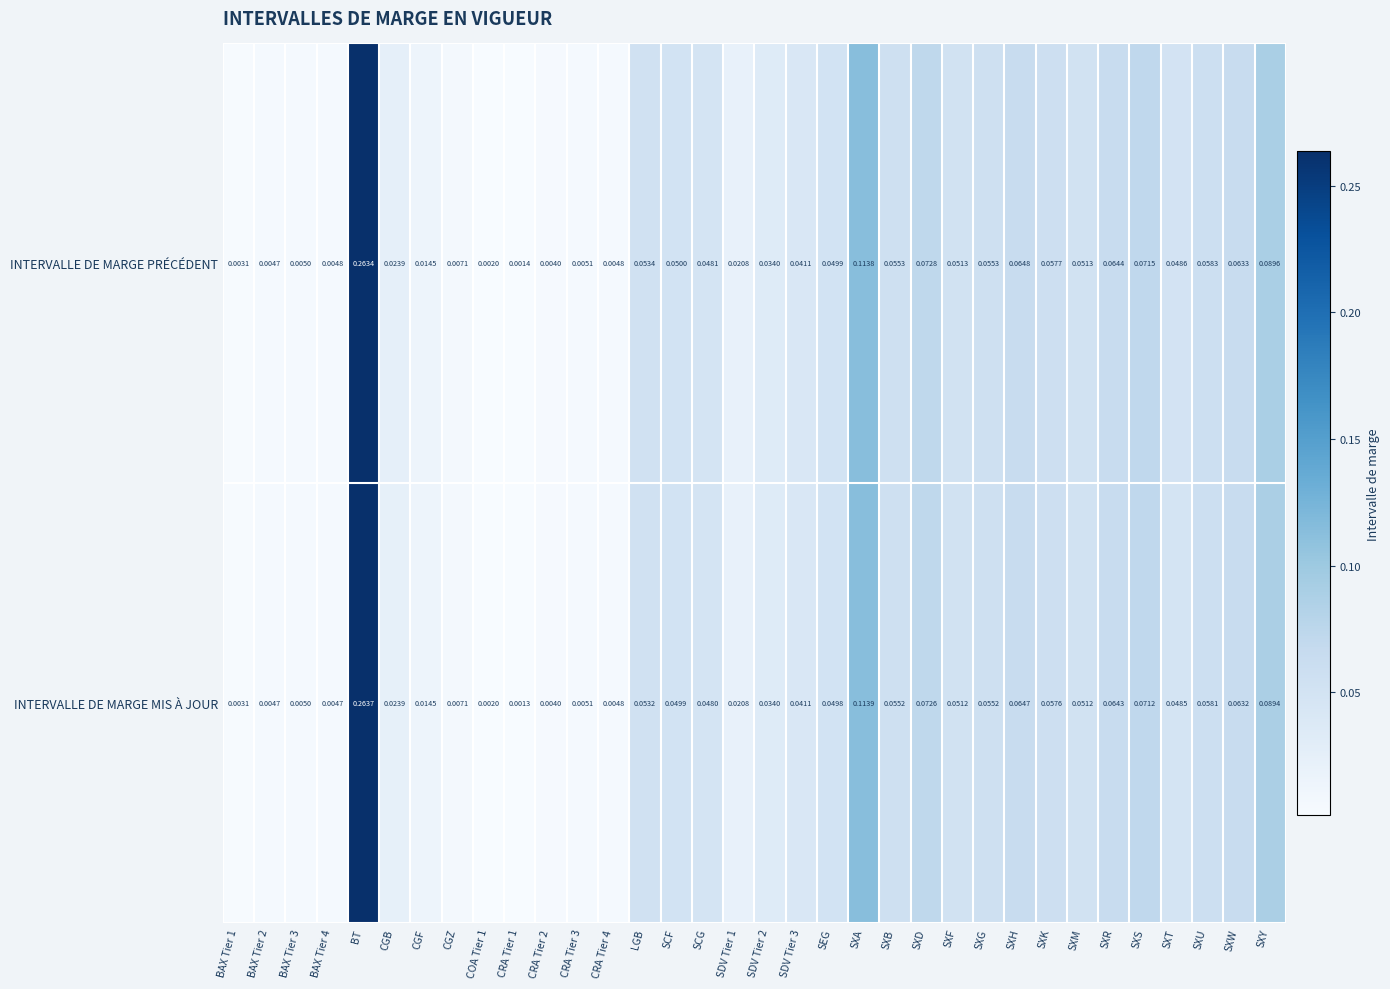

Which series has the largest total across all categories?

INTERVALLE DE MARGE PRÉCÉDENT